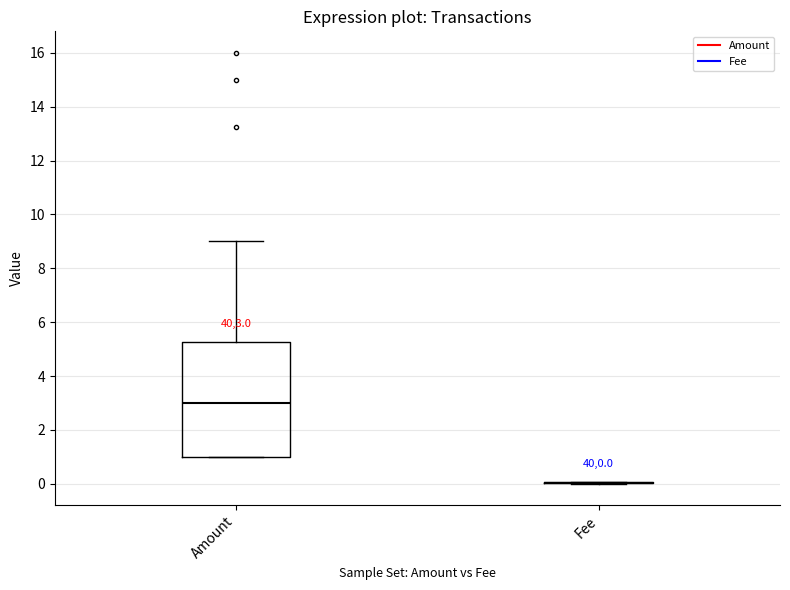

Reading left to right, read every box against the y-axis: the position of its median line, the range the box covers, and the ends of its whiskers. The values are not printed on the chart, so give them approximately, as read against the axis.

Amount: median 3.0, box 1.0 to 5.2, whiskers 1.0 to 9.0
Fee: box collapsed to a line at 0.0, whiskers 0.0 to 0.0